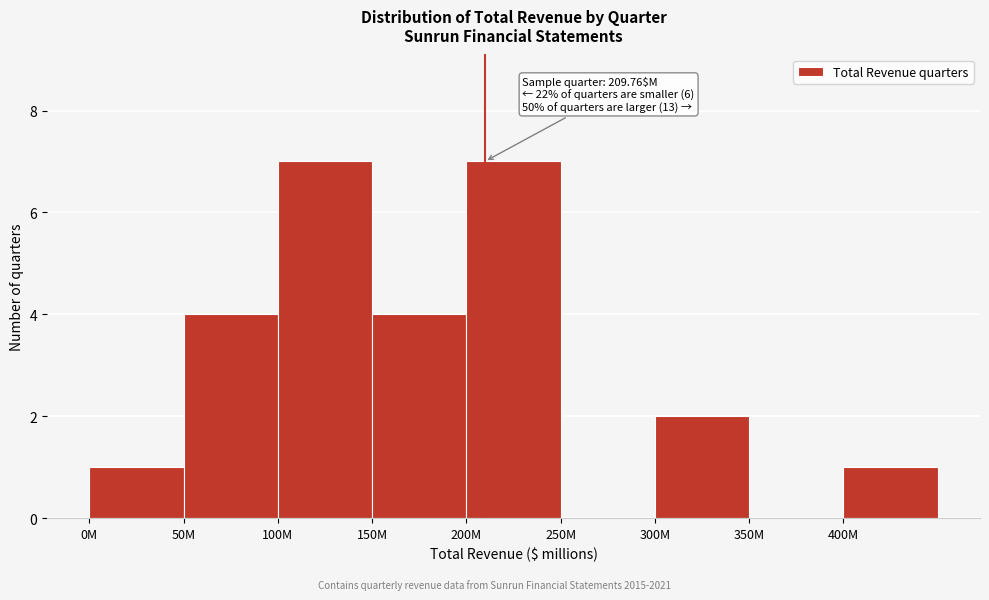

Reading left to right, list all the values displayed in this chart.

0M=1	50M=4	100M=7	150M=4	200M=7	250M=0	300M=2	350M=0	400M=1